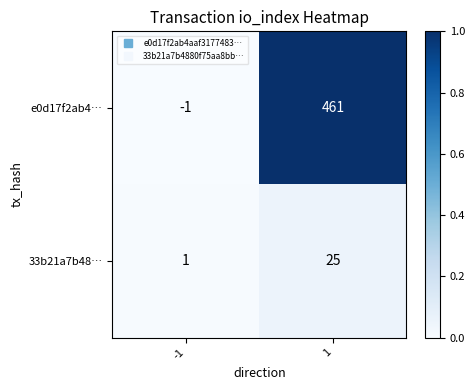

At how many categories does at least one series exceed 0?

2